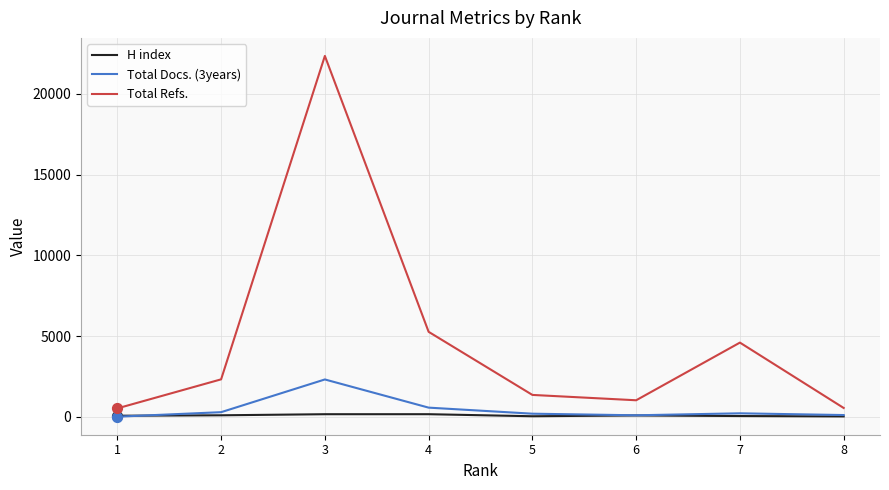

Which series reaches the maximum Y coordinate?

Total Refs.